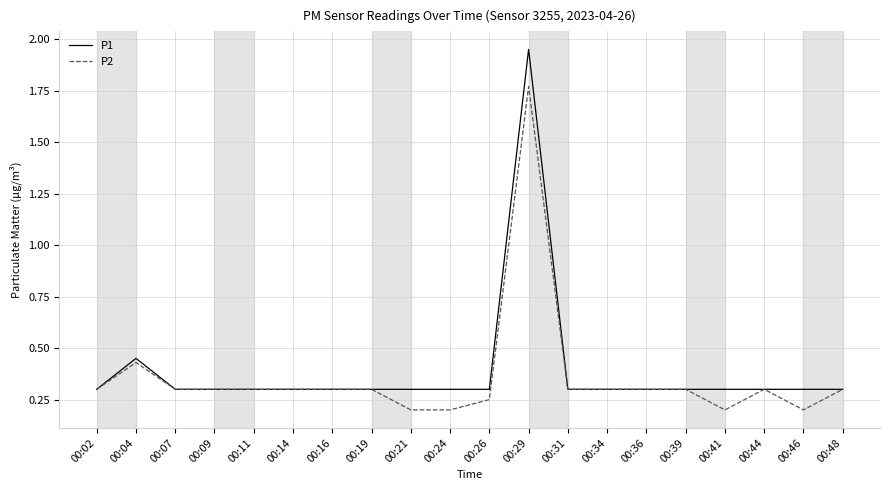

Which category has the highest value across all series?

00:29